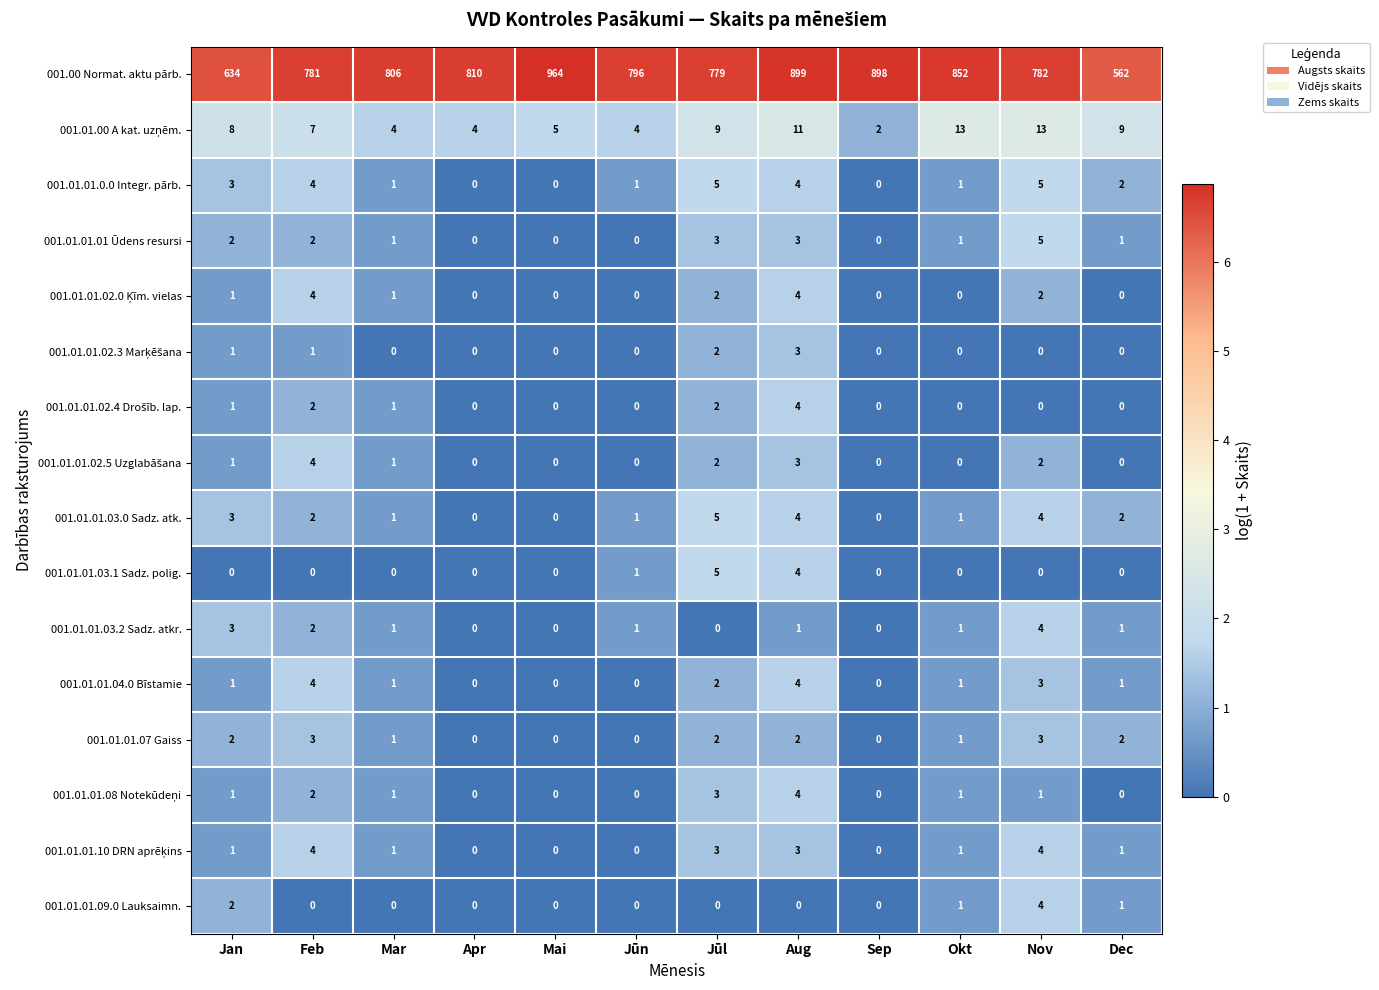

At which category is the sum across all series the highest?

Mai